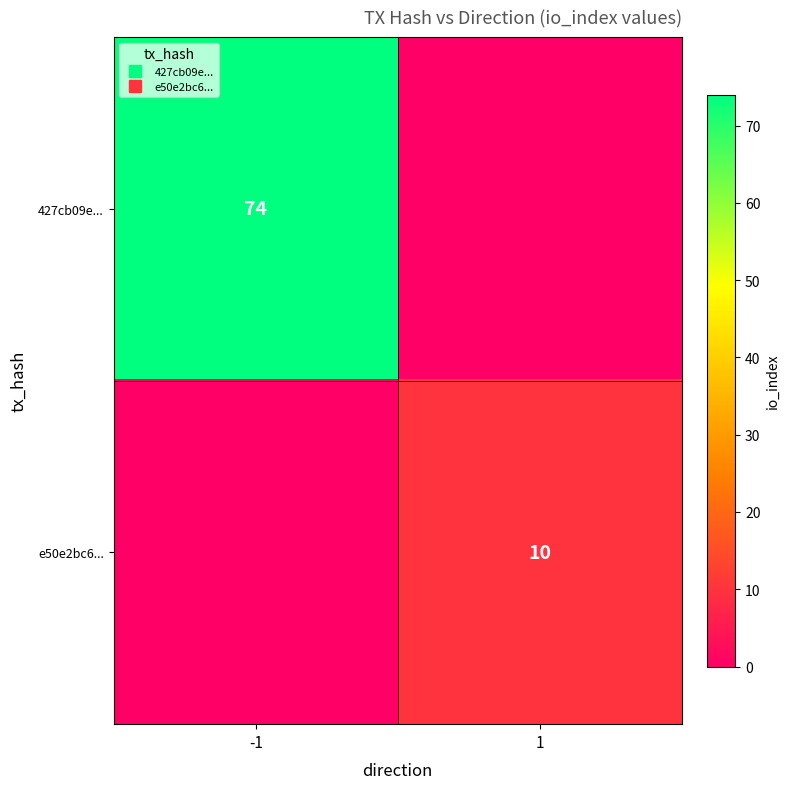

How many 427cb09e... values are between 0 and 74?

2